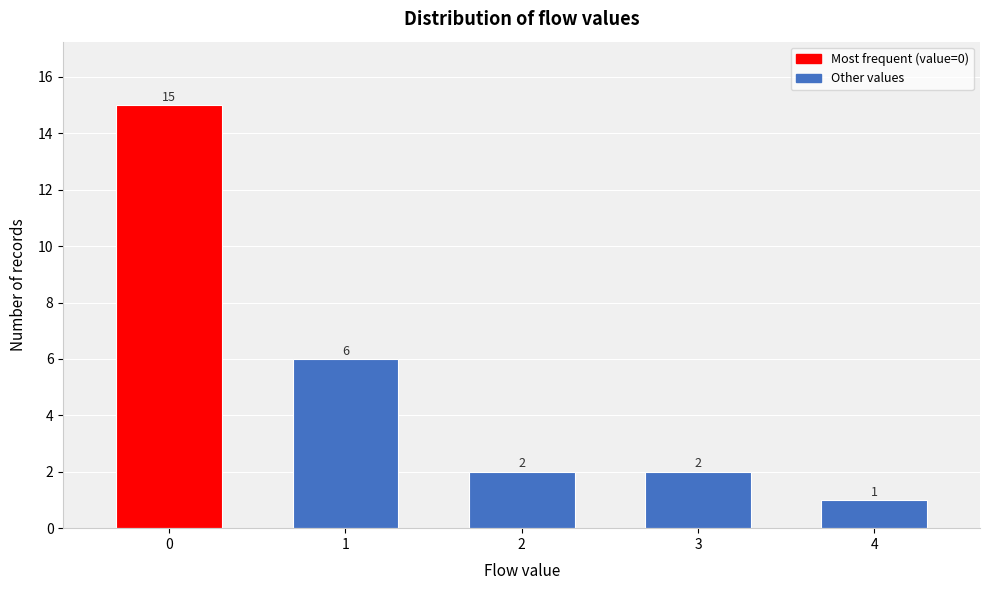

Reading left to right, what are all the values shown in this chart?

0=15	1=6	2=2	3=2	4=1